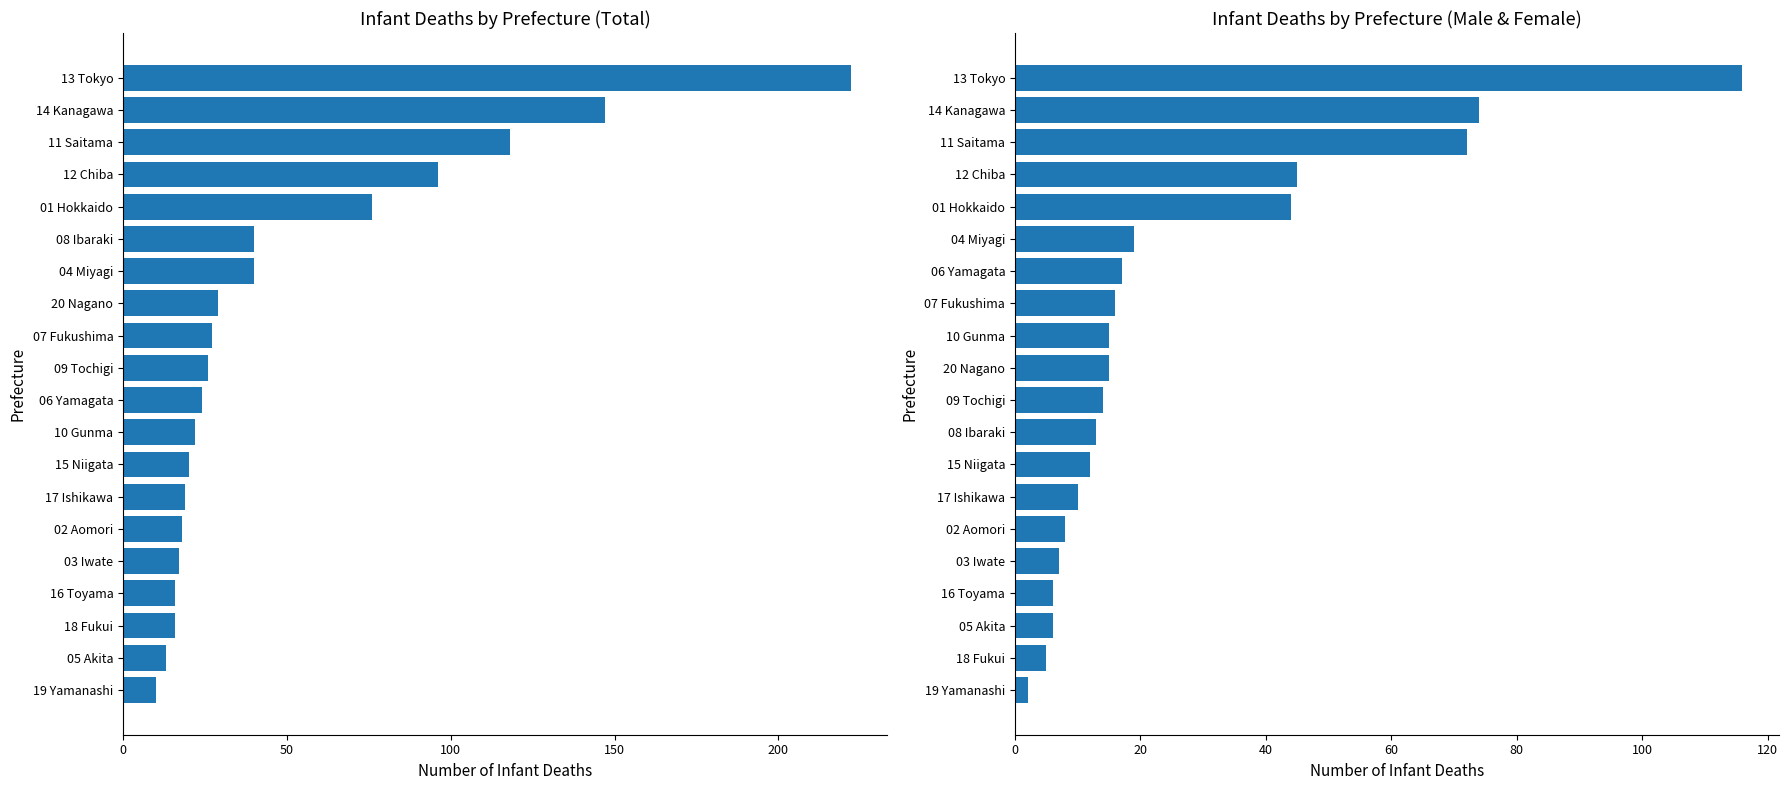

What is the label of the 3rd bar from the right?

11 Saitama